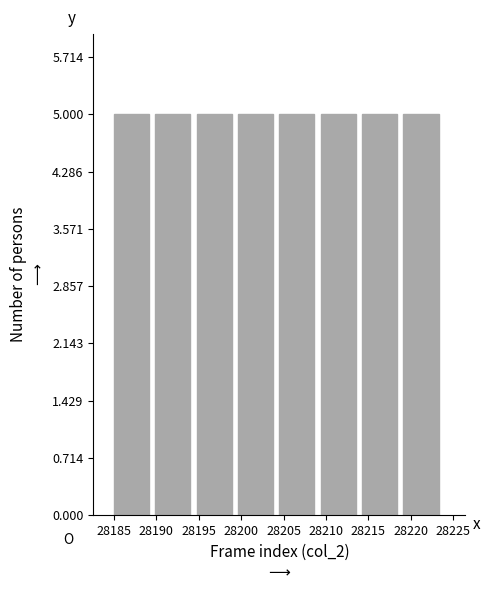

Reading left to right, transcribe this chart: for each bar, give the range it covers on the x-axis and its height. Neither the bar edges nor the heights are printed on the chart, so give them approximately, as read against the axes.

28185.0 to 28190.0: 5
28190.0 to 28195.0: 5
28195.0 to 28199.5: 5
28199.5 to 28204.5: 5
28204.5 to 28209.5: 5
28209.5 to 28214.5: 5
28214.5 to 28219.0: 5
28219.0 to 28224.0: 5